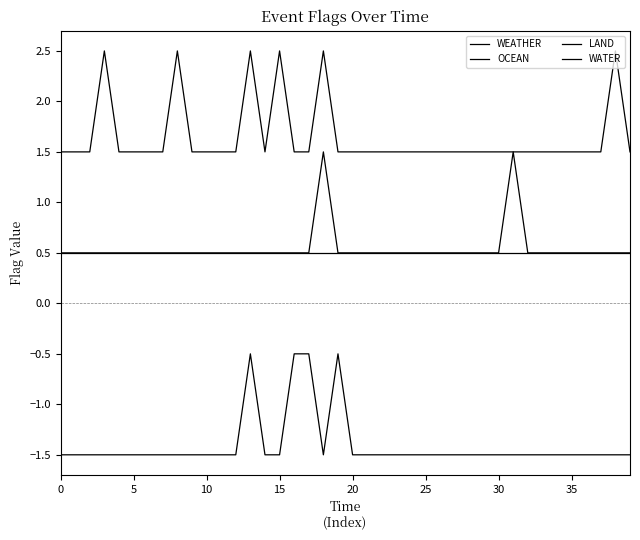

Does the chart display data point markers on the line(s)?

No